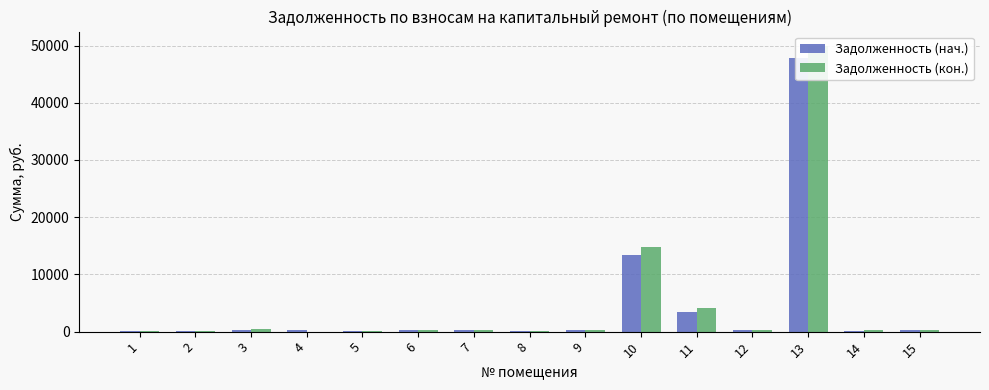

Which has a higher value, 12 or 5?

12